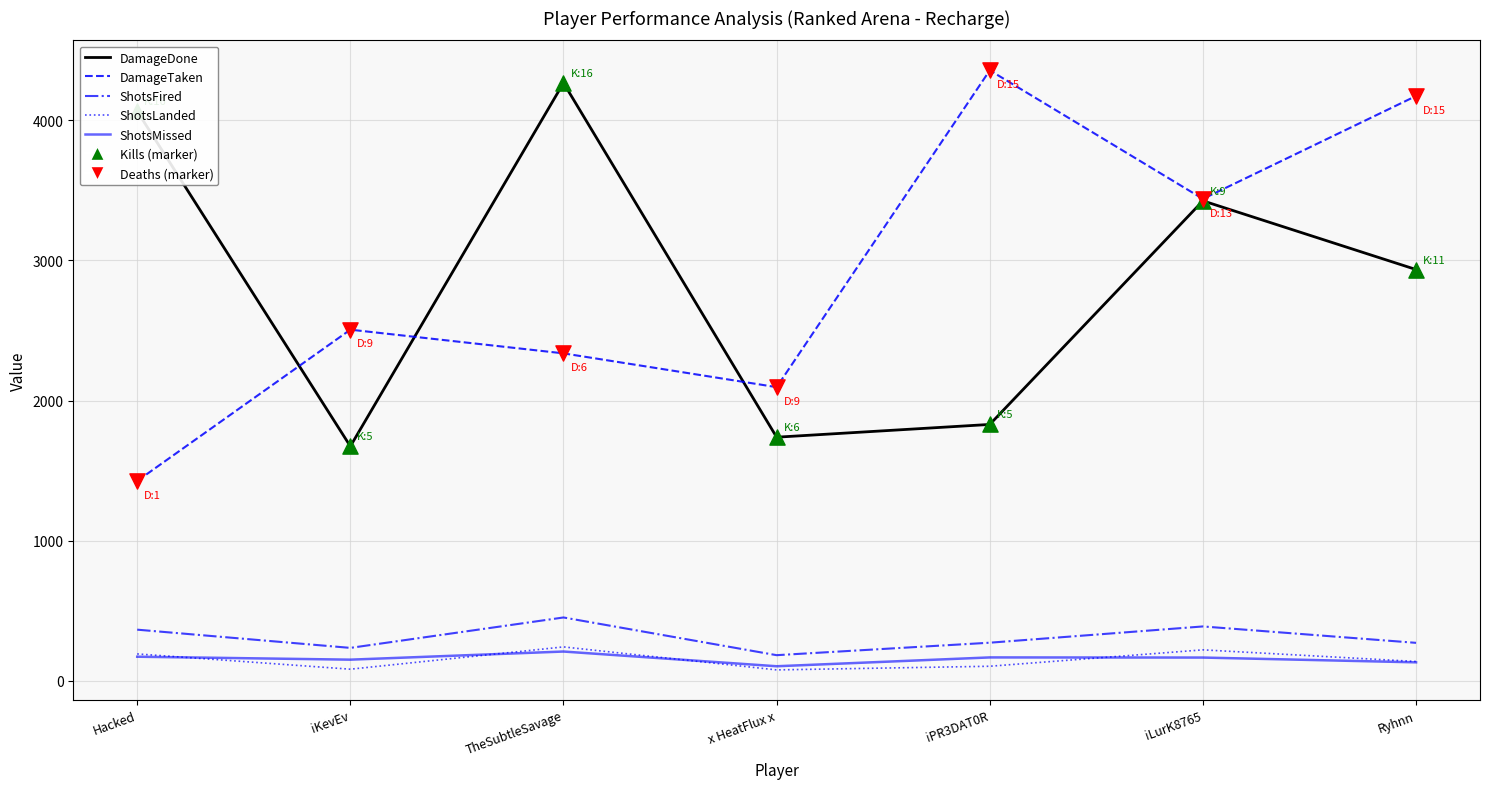

What is the lowest value of the ShotsMissed series?

105